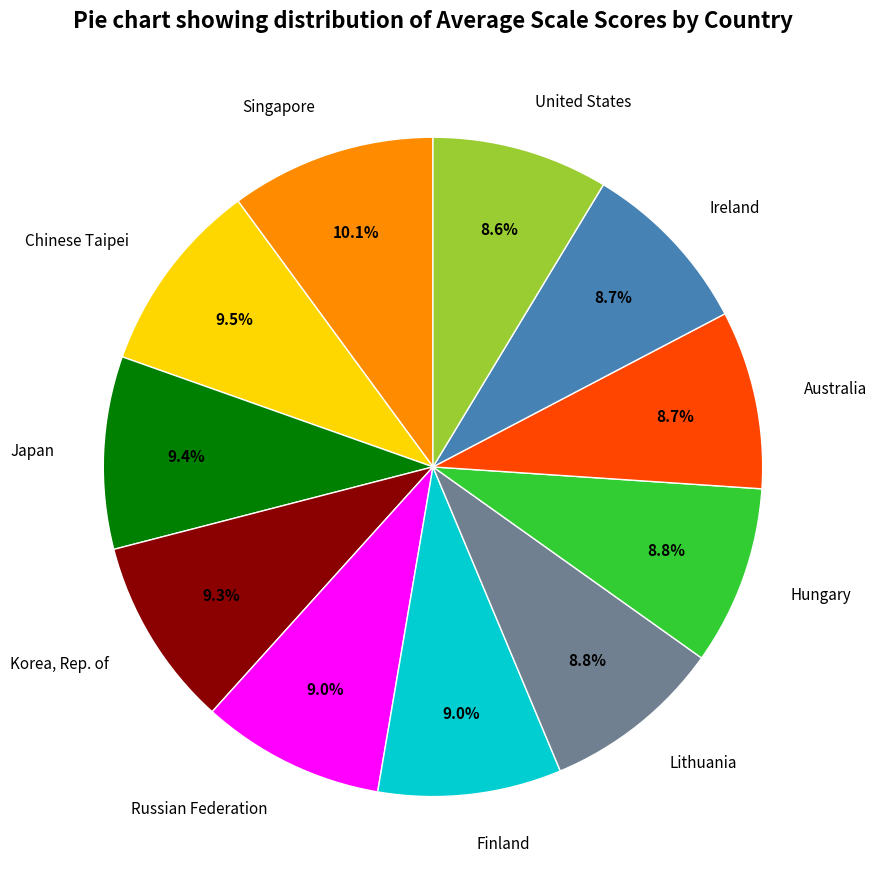

The Hungary slice represents 9% of the pie. True or false?

True